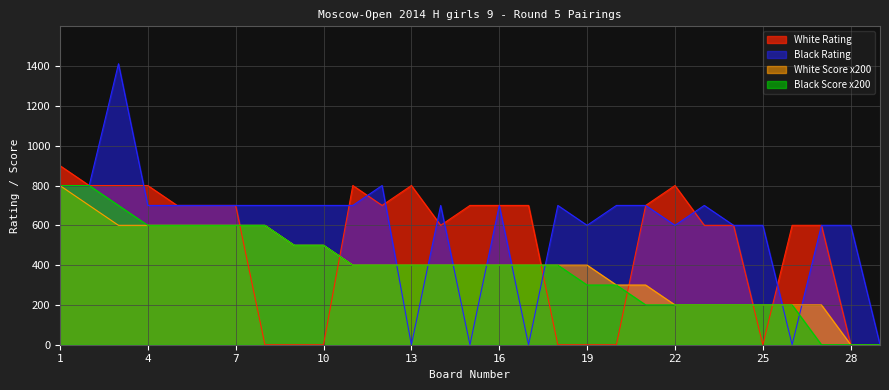

Which series changed the most between 13 and 15?

White Rating